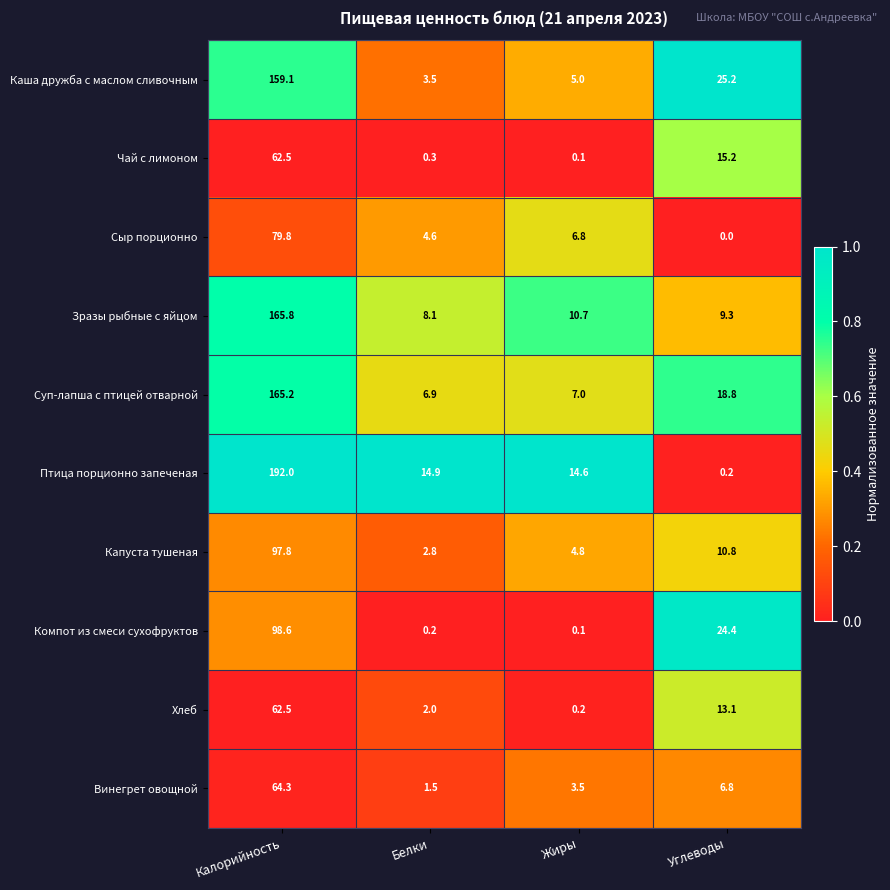

How many series are shown in this chart?

10